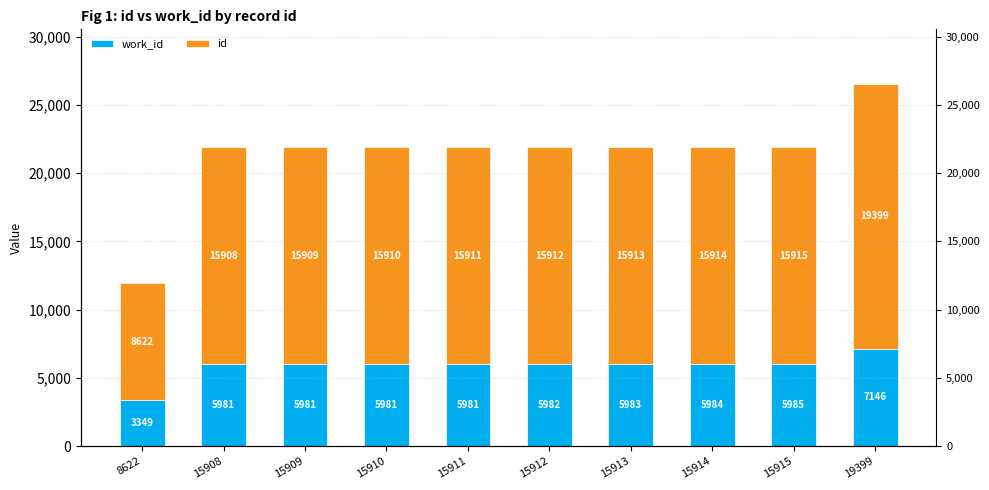

What is the sum of the id values at 15908 and 8622?

24530